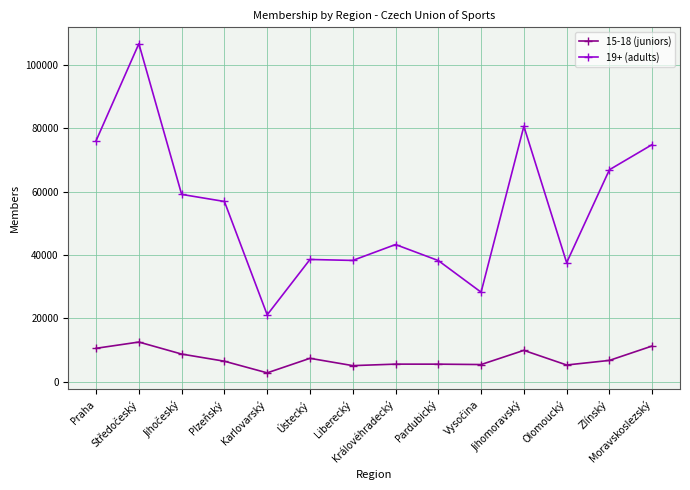

What is the difference between the 19+ (adults) values at Jihomoravský and Liberecký?

42396